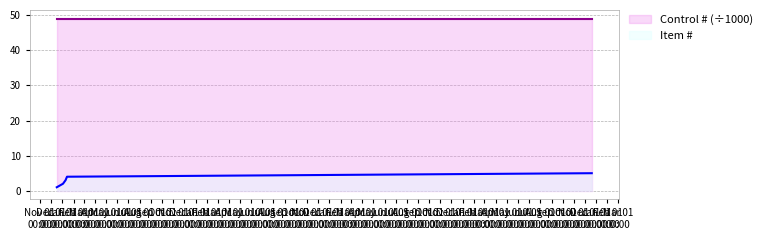

Which has a higher value, 2018-12-17 or 2019-01-14?

2019-01-14